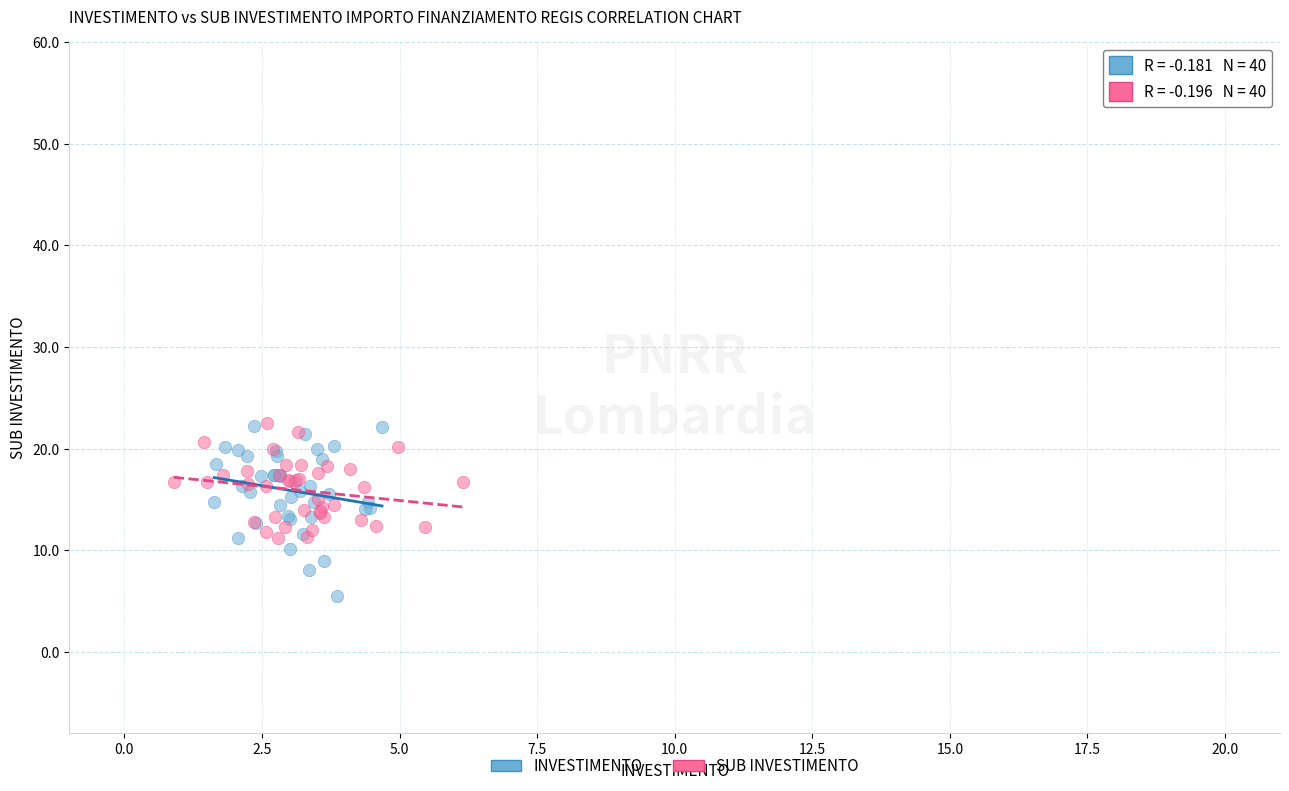

Which series has the largest Y range (max minus min)?

INVESTIMENTO